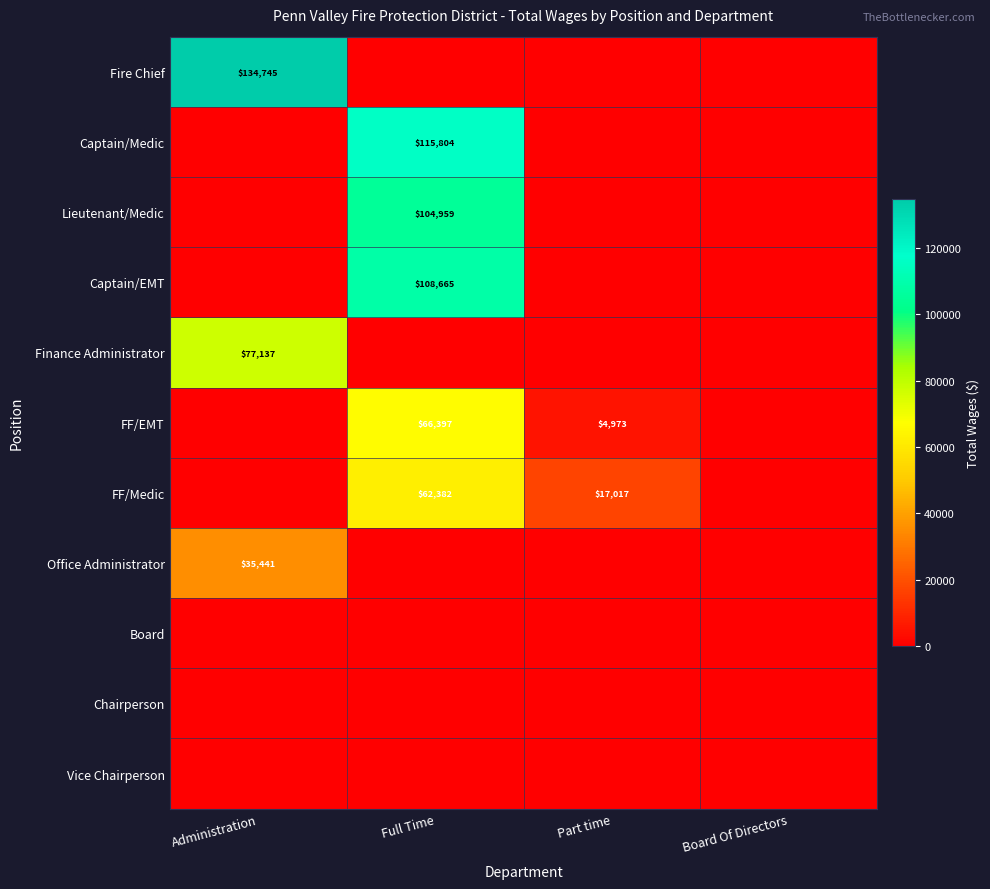

The Finance Administrator series shows 41760 at Administration. True or false?

False